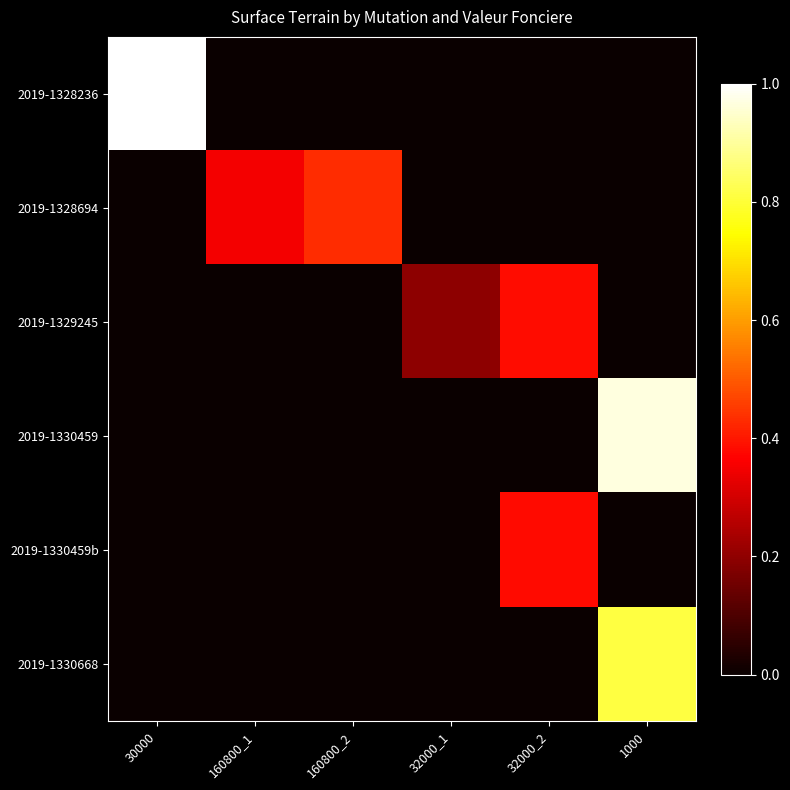

Reading right to left, extract all data points from this chart.

2019-1328236: 1000=0.0	32000_2=0.0	32000_1=0.0	160800_2=0.0	160800_1=0.0	30000=1.0
2019-1328694: 1000=0.0	32000_2=0.0	32000_1=0.0	160800_2=0.4	160800_1=0.3	30000=0.0
2019-1329245: 1000=0.0	32000_2=0.4	32000_1=0.2	160800_2=0.0	160800_1=0.0	30000=0.0
2019-1330459: 1000=1.0	32000_2=0.0	32000_1=0.0	160800_2=0.0	160800_1=0.0	30000=0.0
2019-1330459b: 1000=0.0	32000_2=0.4	32000_1=0.0	160800_2=0.0	160800_1=0.0	30000=0.0
2019-1330668: 1000=0.8	32000_2=0.0	32000_1=0.0	160800_2=0.0	160800_1=0.0	30000=0.0